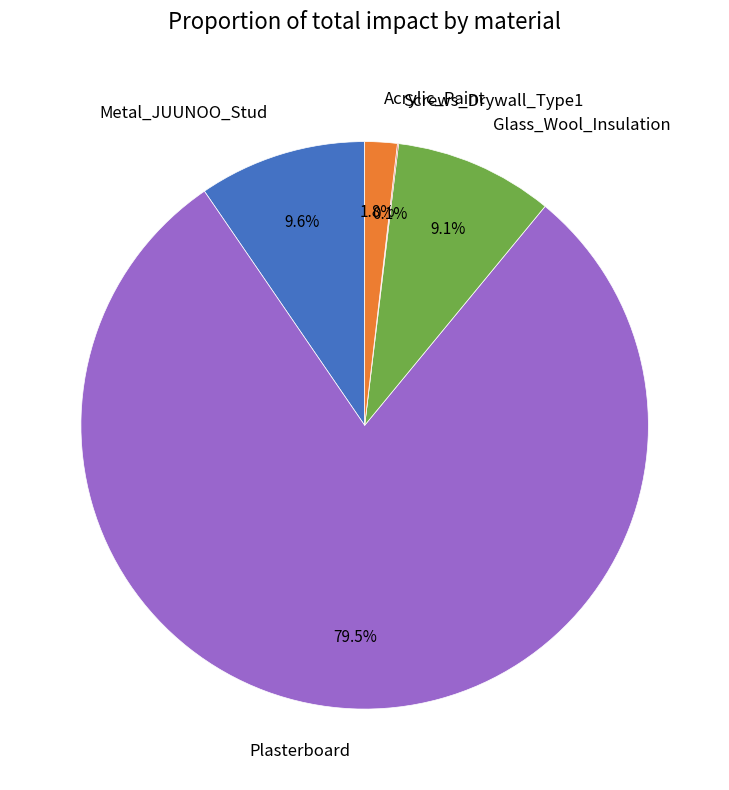

Which category has the biggest portion of the pie?

Plasterboard